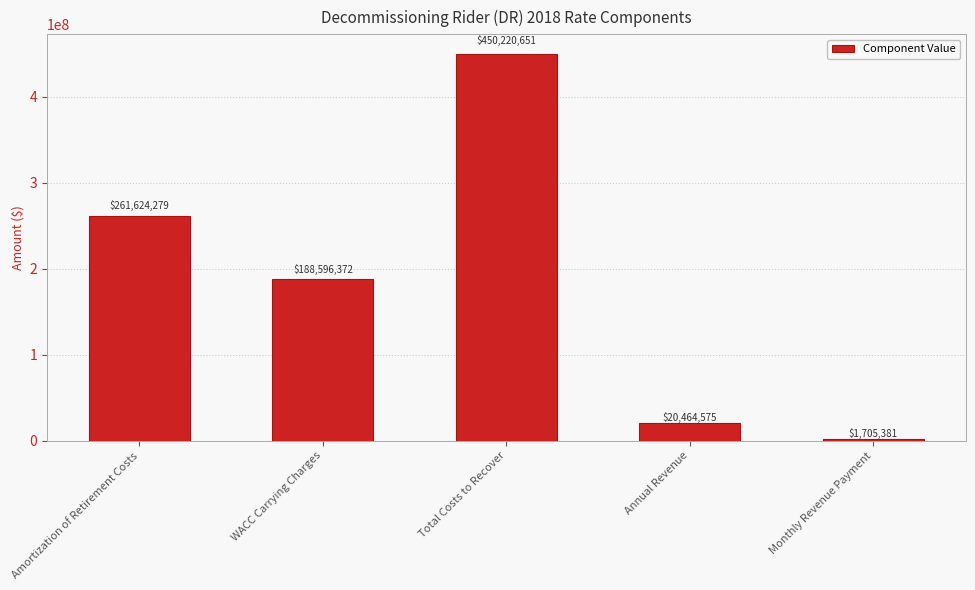

Does the chart contain stacked bars?

No